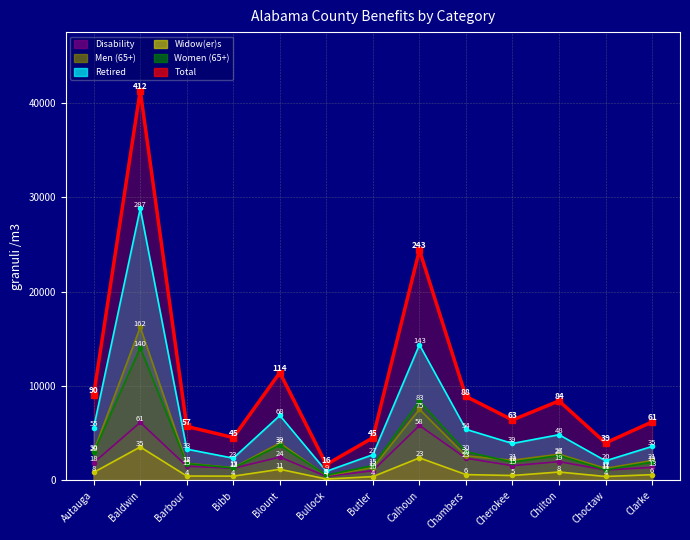

Is it true that Women (65+) equals 1933 at Clarke?

True